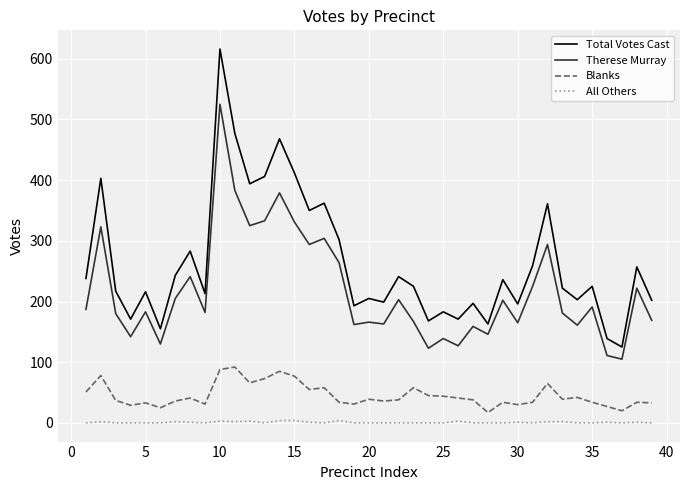

True or false: Total Votes Cast and Therese Murray intersect in this chart.

False